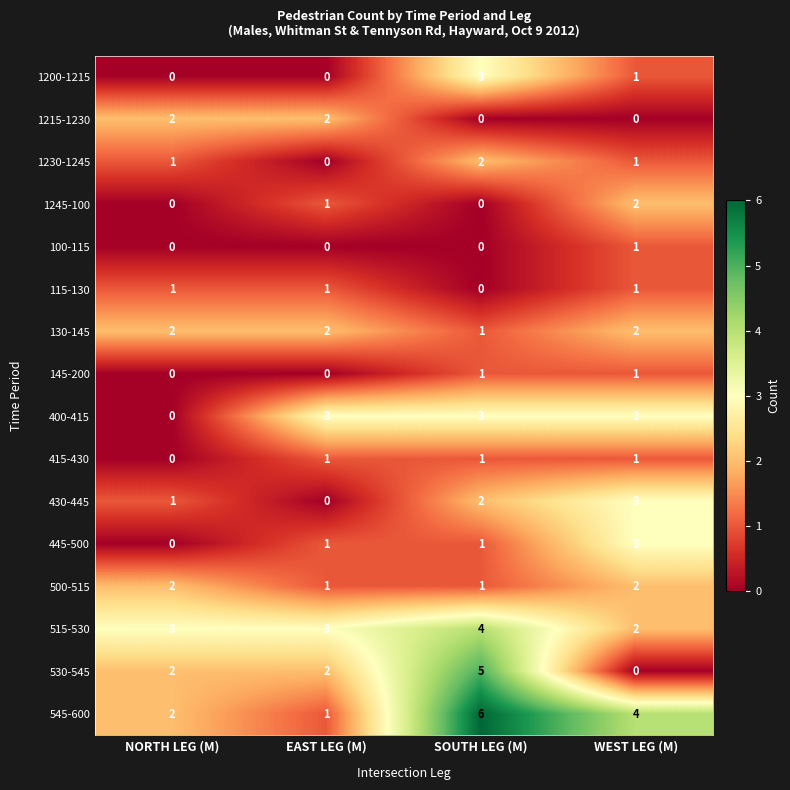

Between NORTH LEG (M) and SOUTH LEG (M), which series saw the biggest shift?

545-600